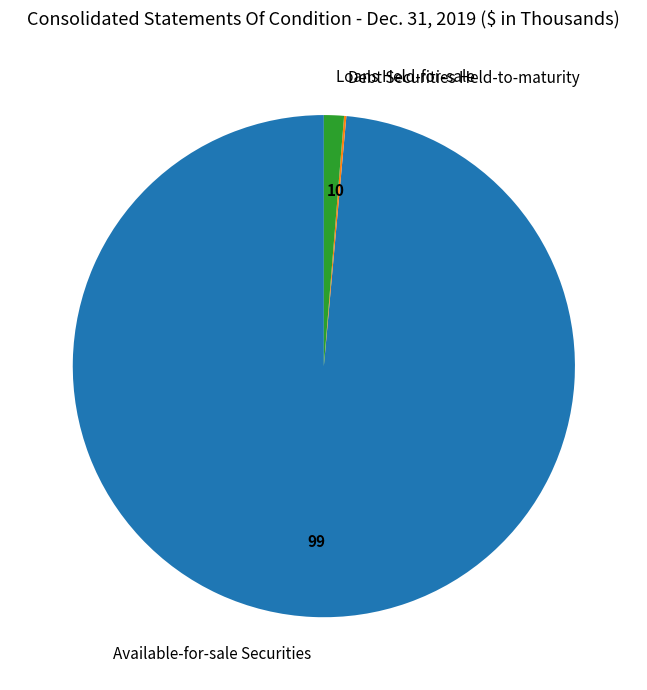

What is the largest slice in the pie chart?

Available-for-sale Securities